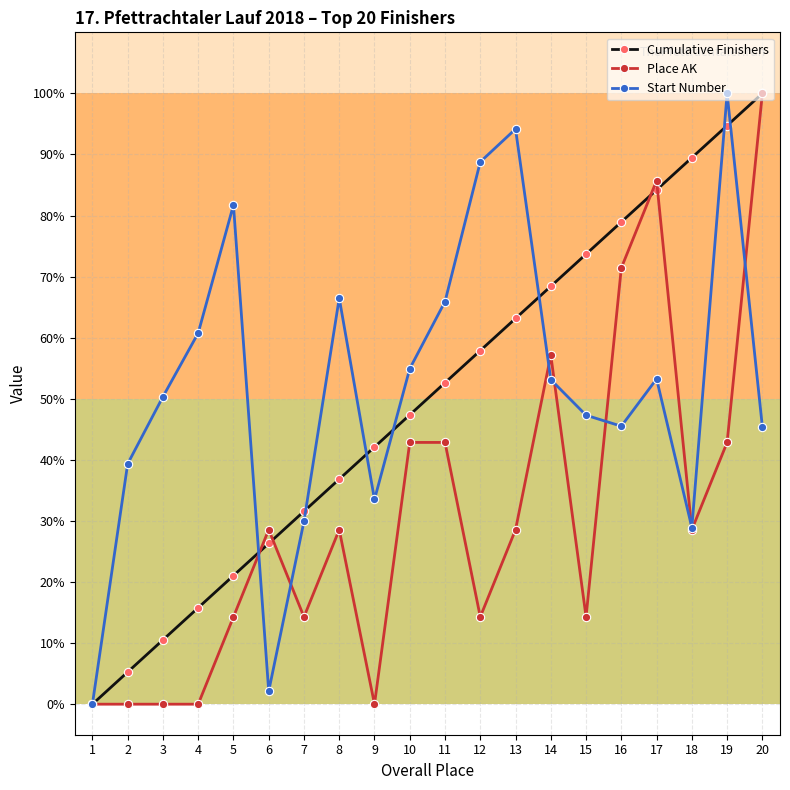

What is the difference between the maximum and minimum values in the Cumulative Finishers series?

100.0